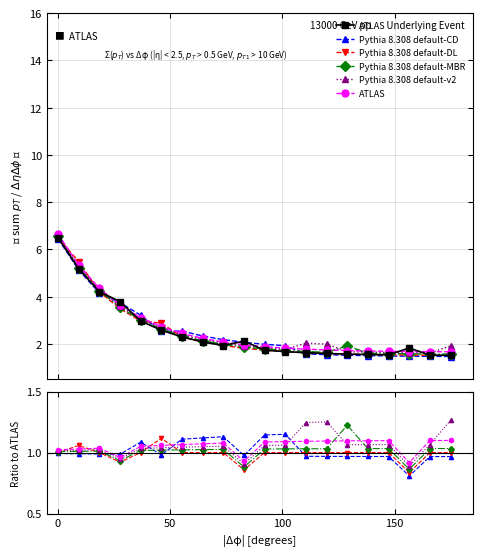

The value of Pythia 8.308 default-v2 at 8 is 0.4. True or false?

False